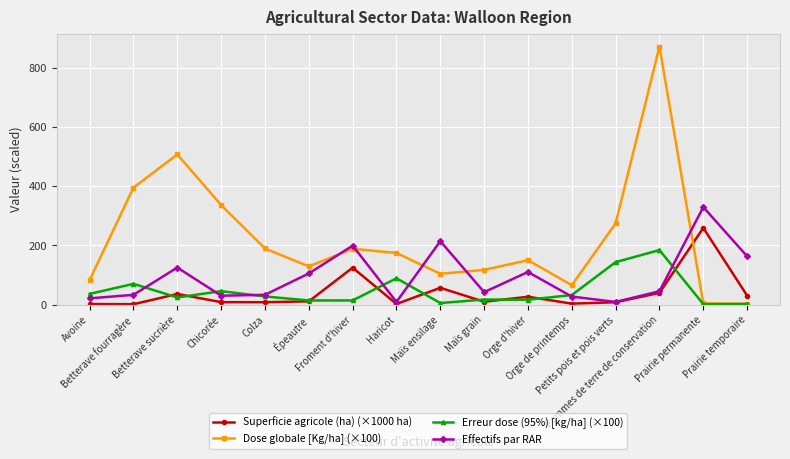

What is the difference between the maximum and second lowest values in the Erreur dose (95%) [kg/ha] (×100) series?

182.1